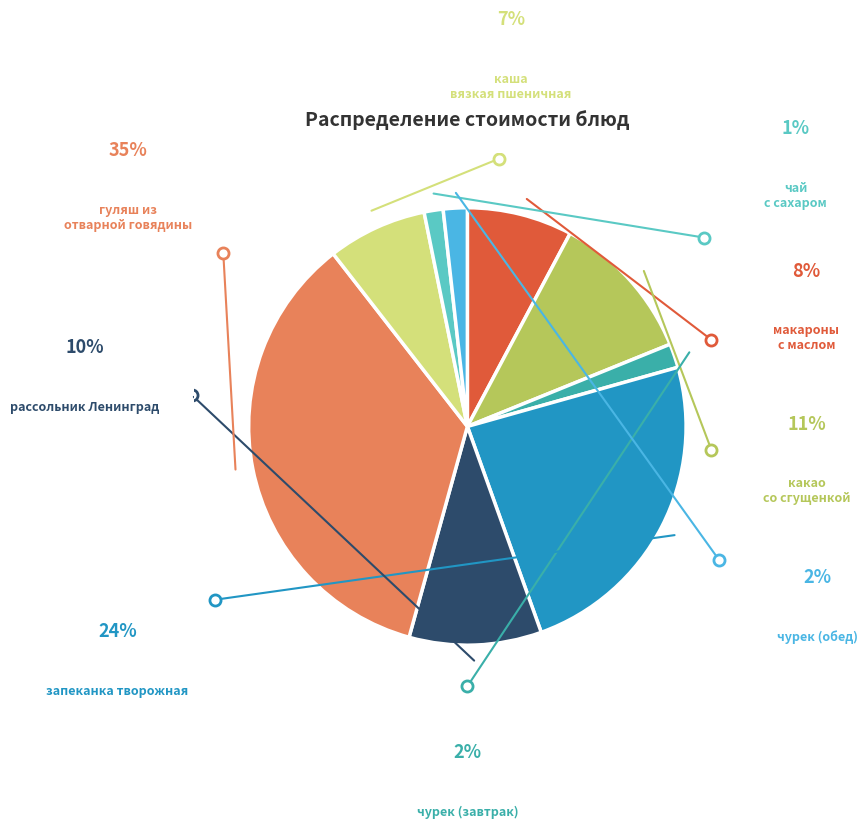

Does any single category account for the majority?

No